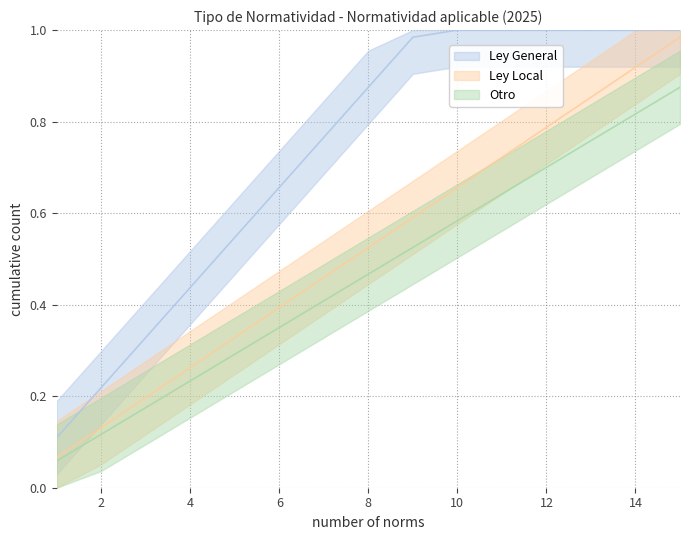

True or false: Ley Local has more than 2 interior local peaks.

False